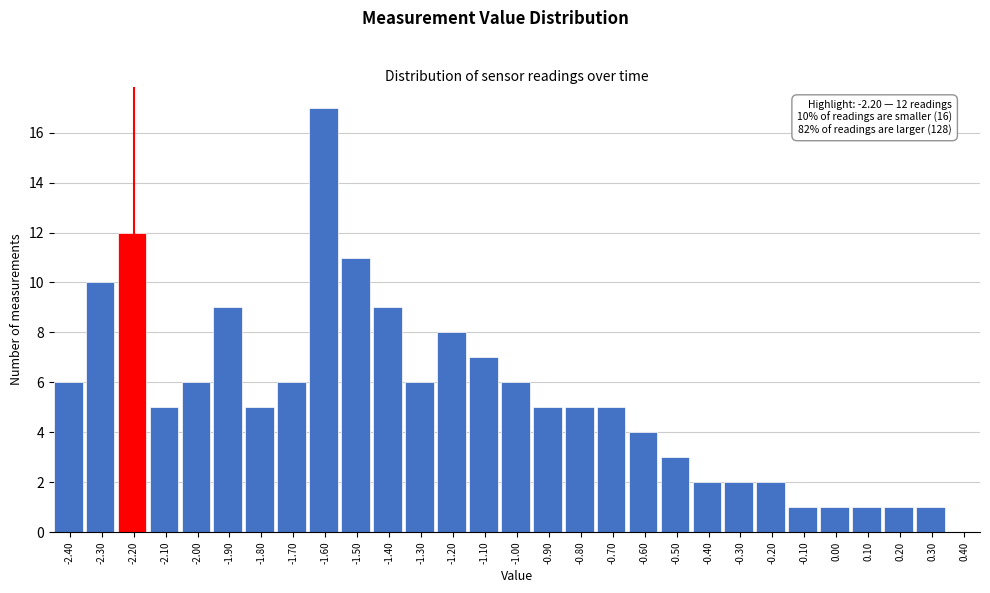

Reading left to right, what are all the values shown in this chart?

-2.40=6	-2.30=10	-2.20=12	-2.10=5	-2.00=6	-1.90=9	-1.80=5	-1.70=6	-1.60=17	-1.50=11	-1.40=9	-1.30=6	-1.20=8	-1.10=7	-1.00=6	-0.90=5	-0.80=5	-0.70=5	-0.60=4	-0.50=3	-0.40=2	-0.30=2	-0.20=2	-0.10=1	0.00=1	0.10=1	0.20=1	0.30=1	0.40=0